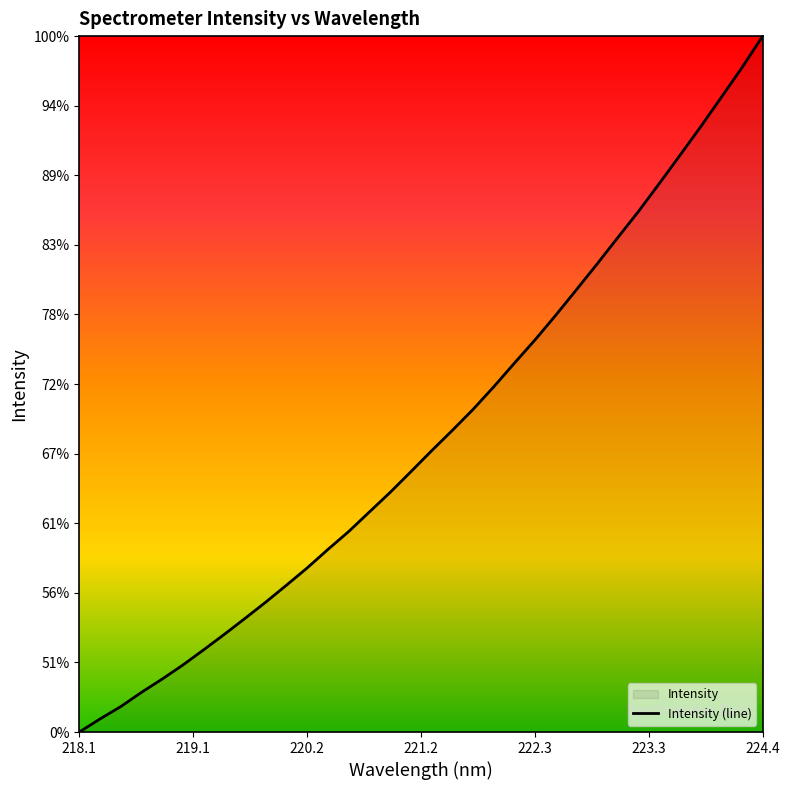

Does the chart display data point markers on the line(s)?

No